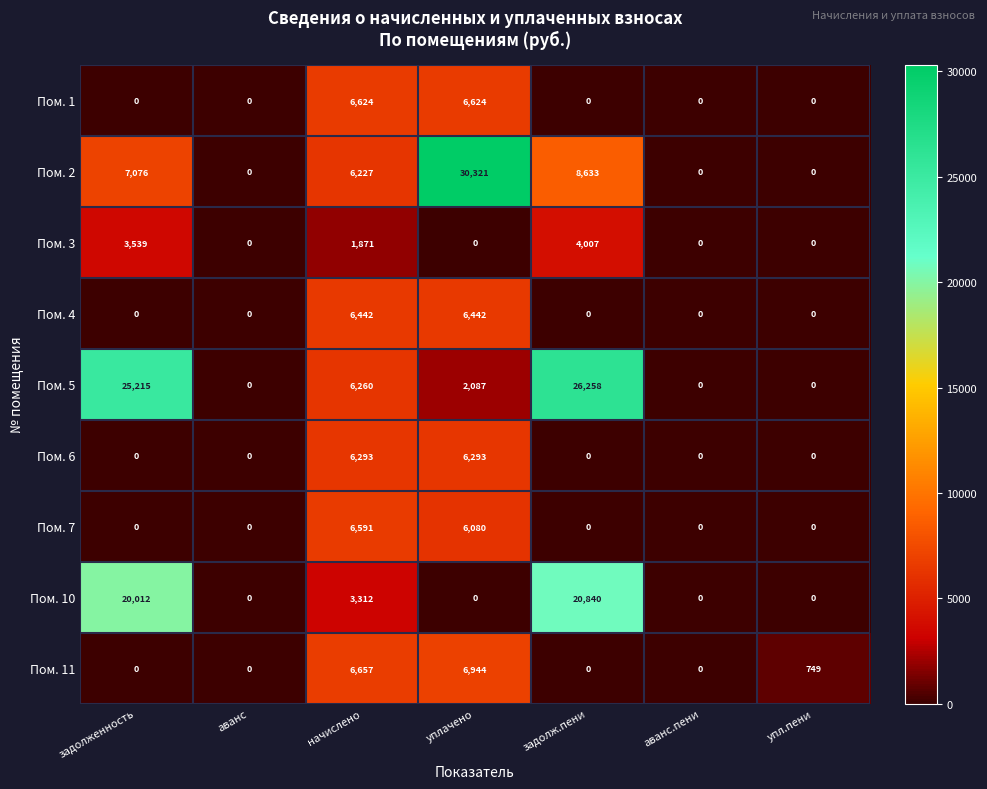

What is the maximum value shown in the chart?

30321